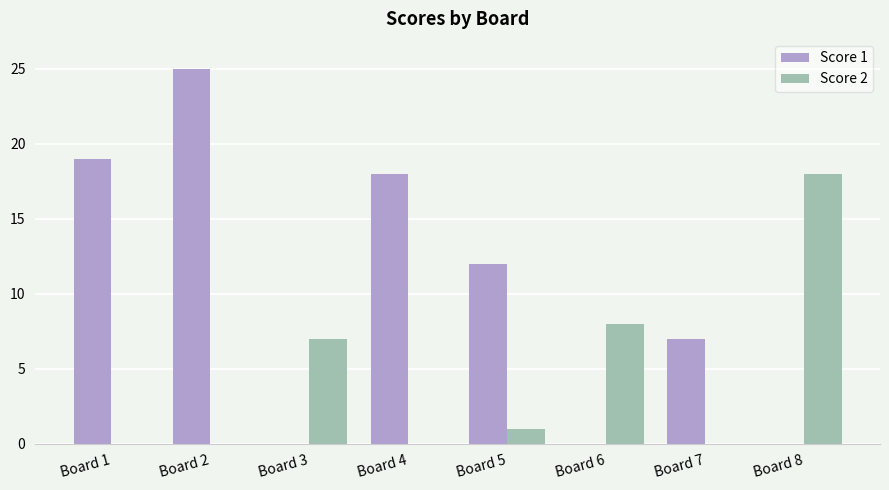

At which label does Score 2 first exceed 1?

Board 3